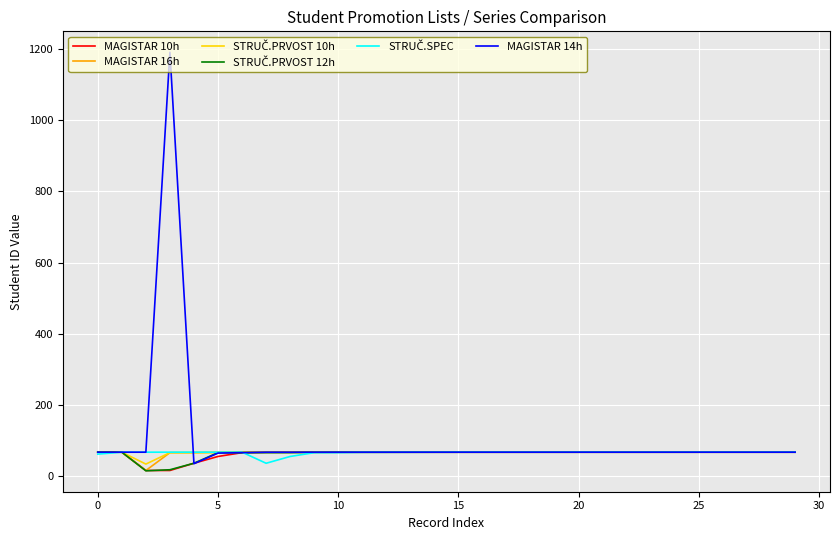

Which series has the widest spread of values?

MAGISTAR 14h